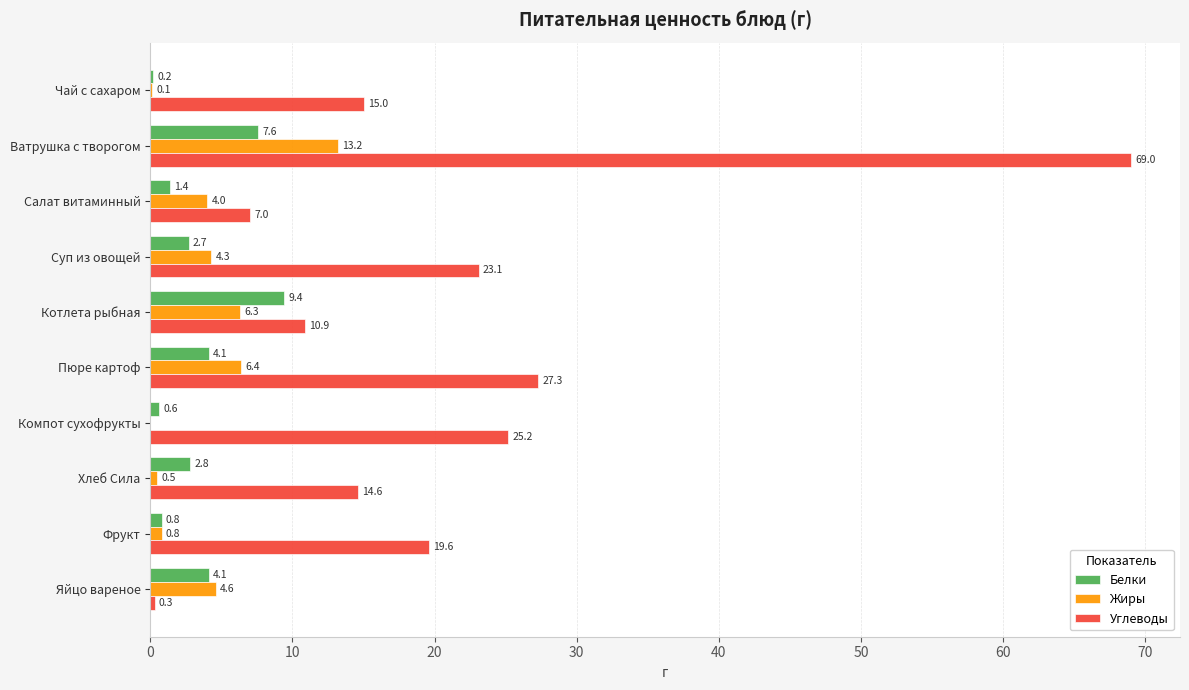

Which category has the highest value across all series?

Ватрушка с творогом